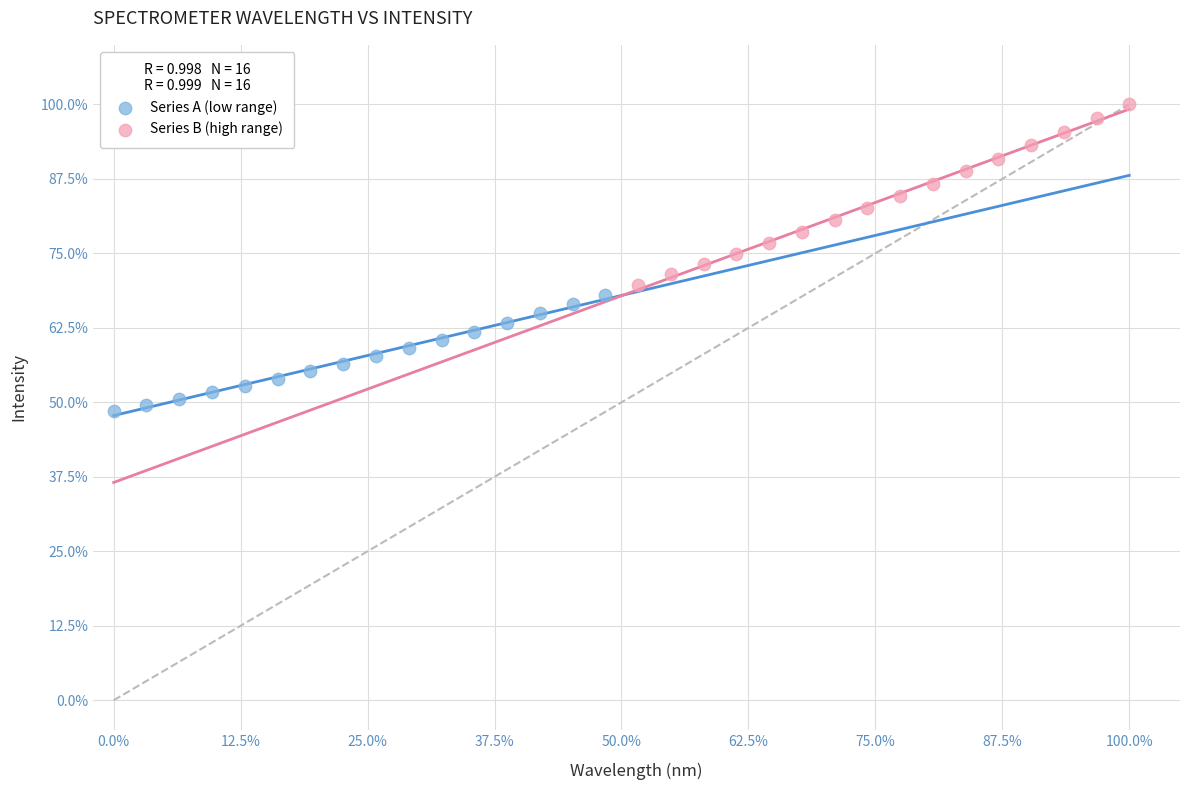

Which series reaches the maximum Y coordinate?

Series B (high range)